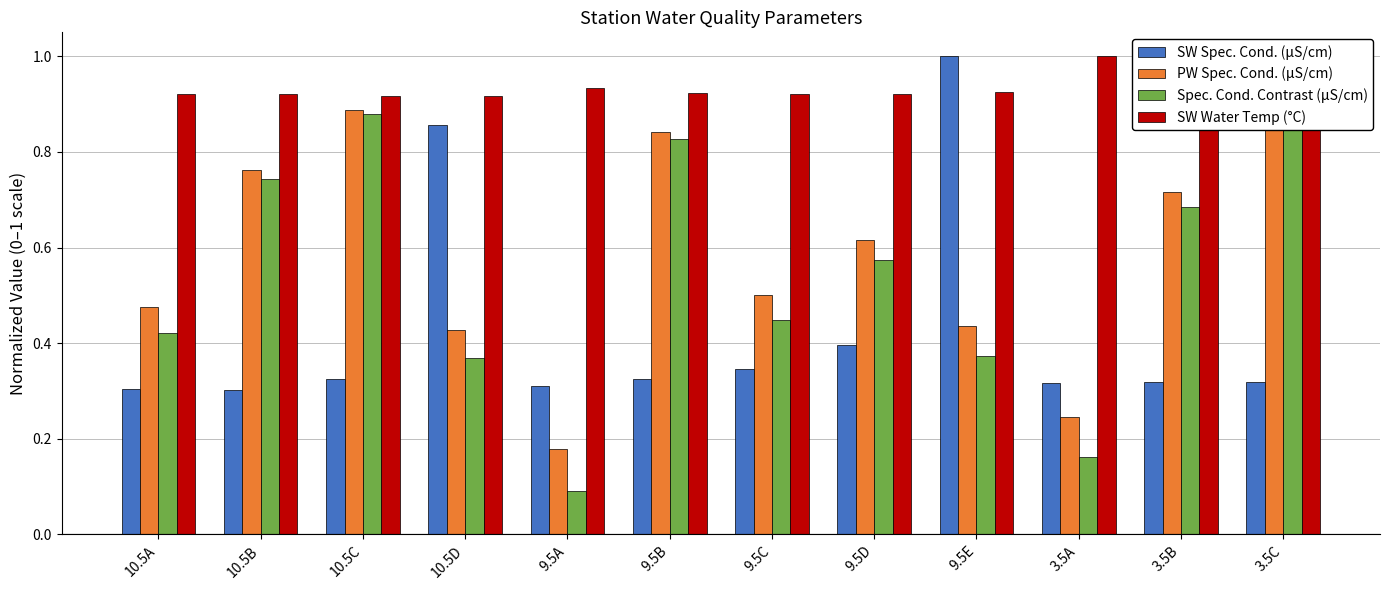

Are the bars grouped side by side (vs. stacked)?

Yes